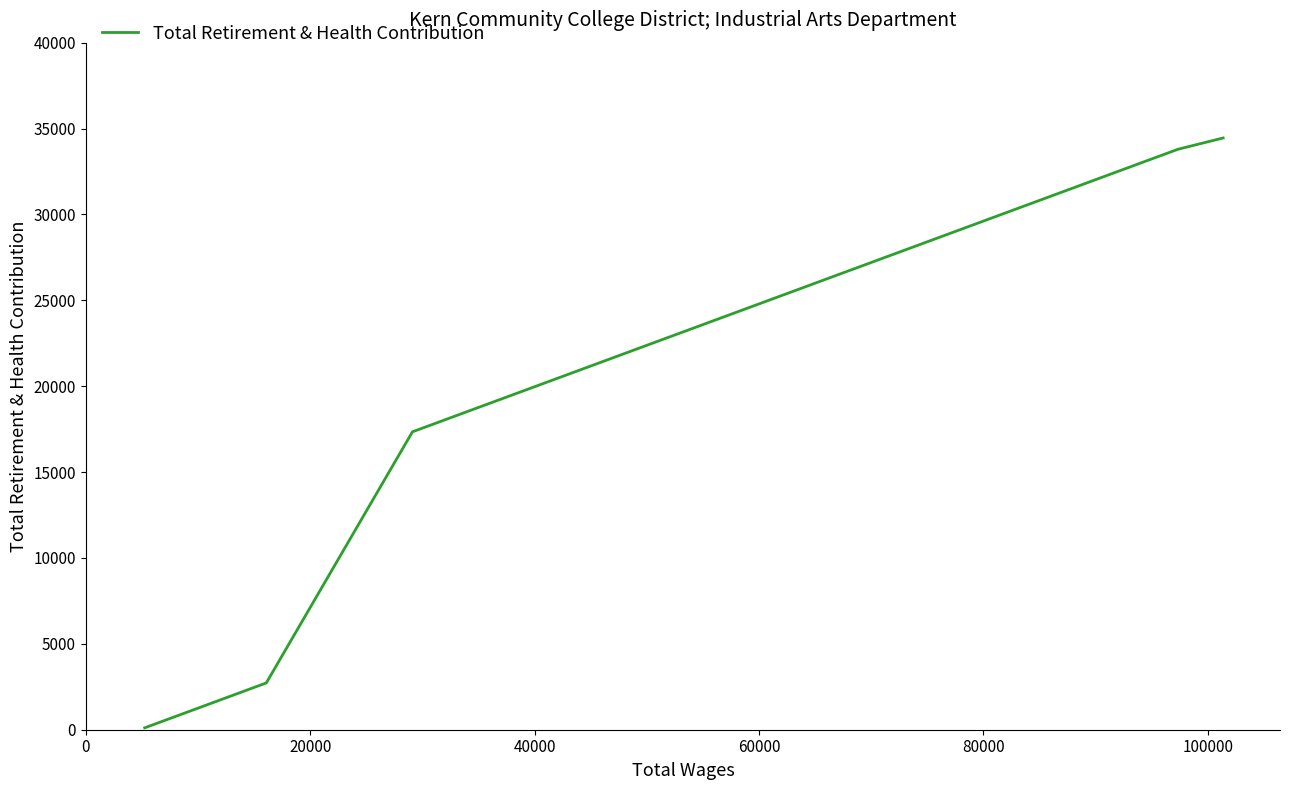

Between 40000 and 60000, which is larger?

40000